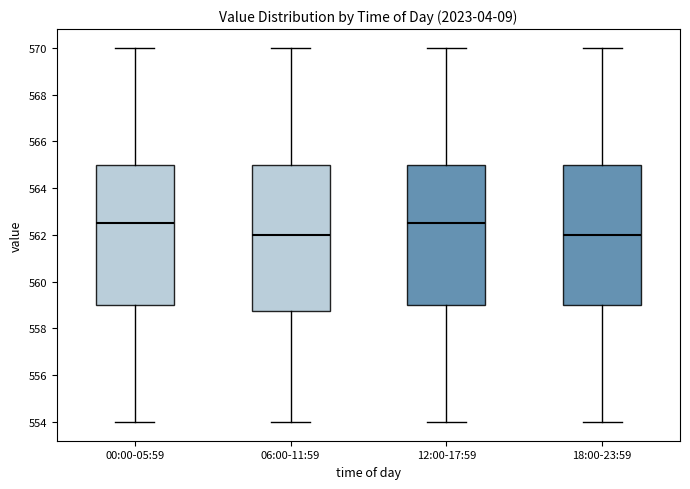

Comparing the boxes themselves (not the whiskers), which one is the tallest?

06:00-11:59